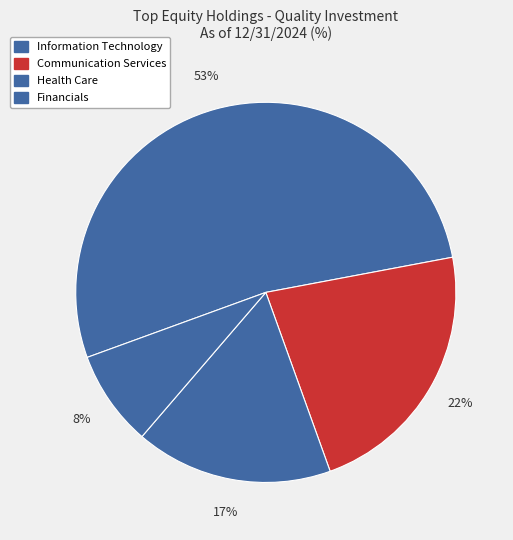

Is there any slice that represents more than half of the pie?

Yes